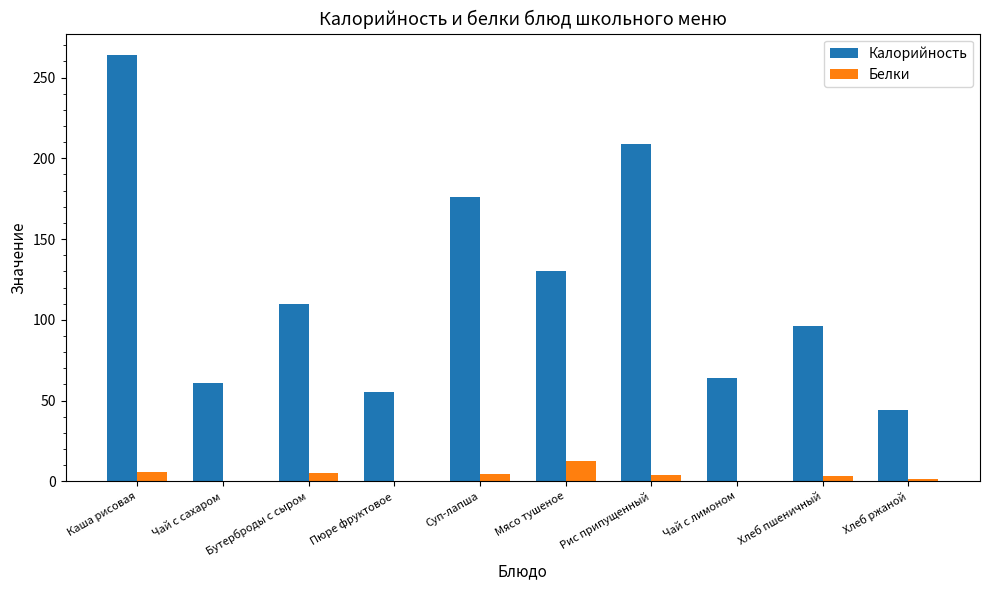

What is the total value across all series at Бутерброды с сыром?

114.9